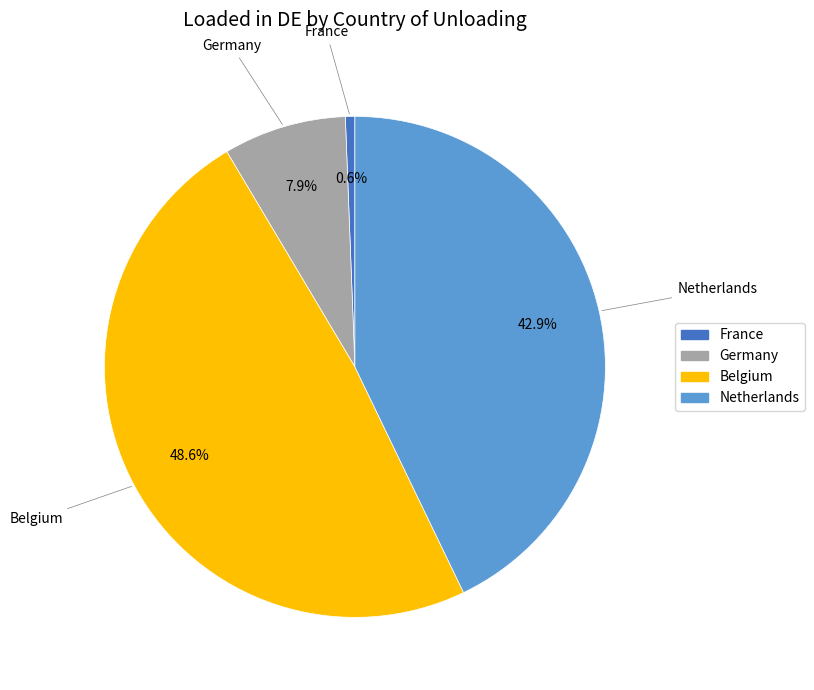

Does any single category account for the majority?

No